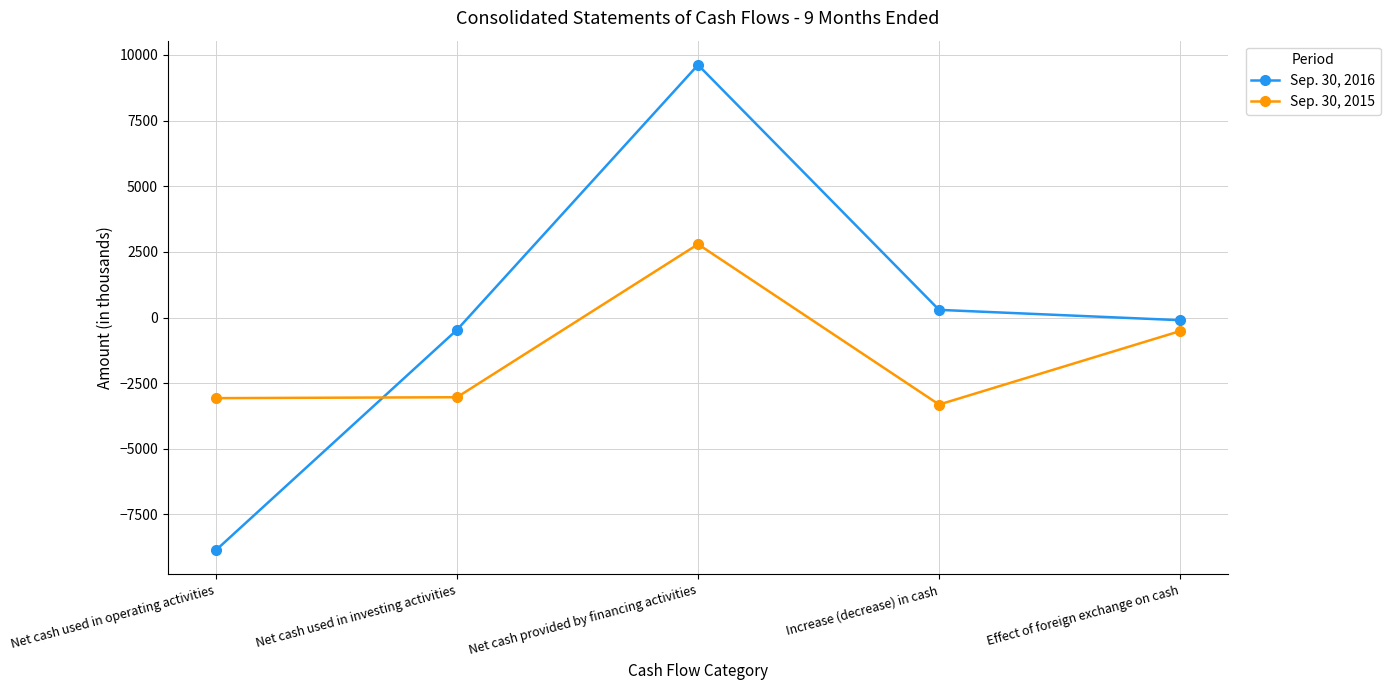

The Sep. 30, 2015 series shows -2026 at Net cash used in investing activities. True or false?

False